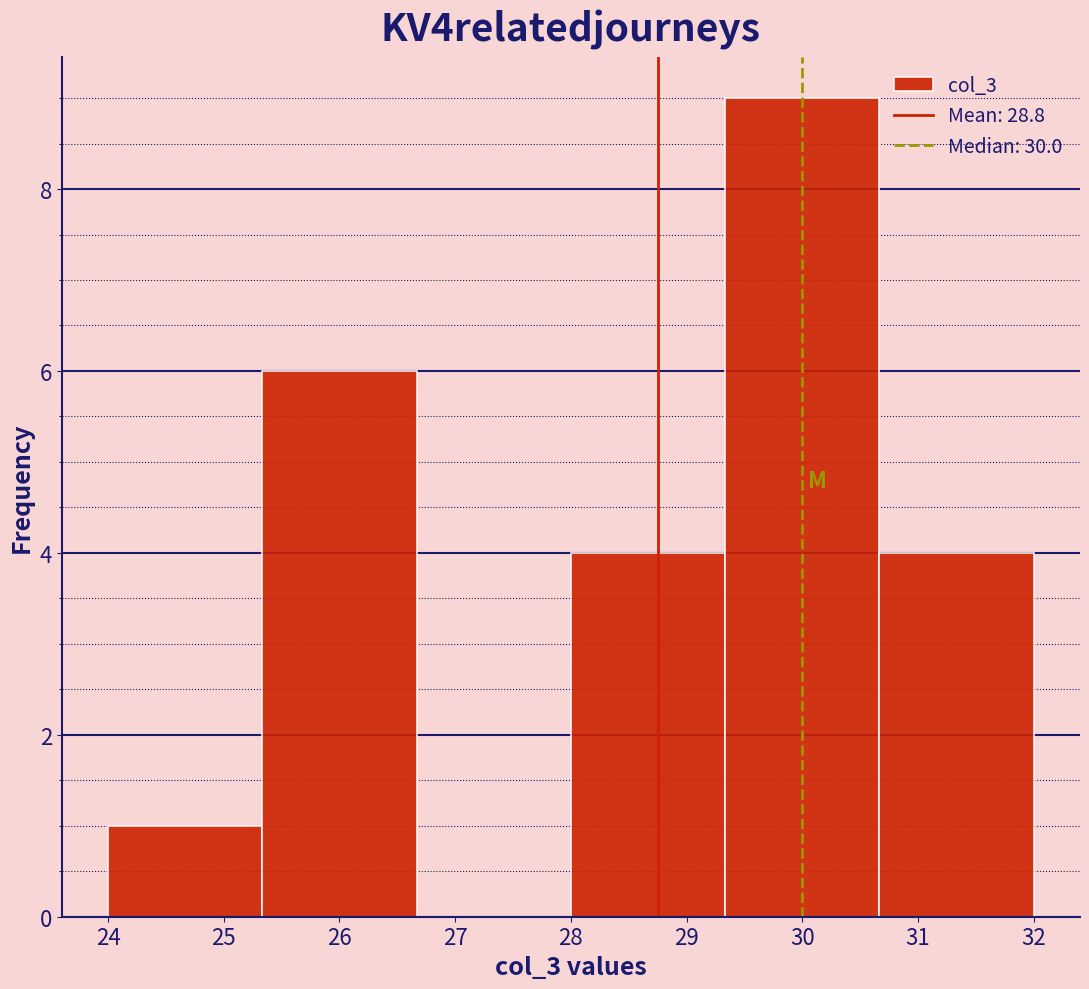

Which range on the x-axis has the tallest bar?

29.3 to 30.7